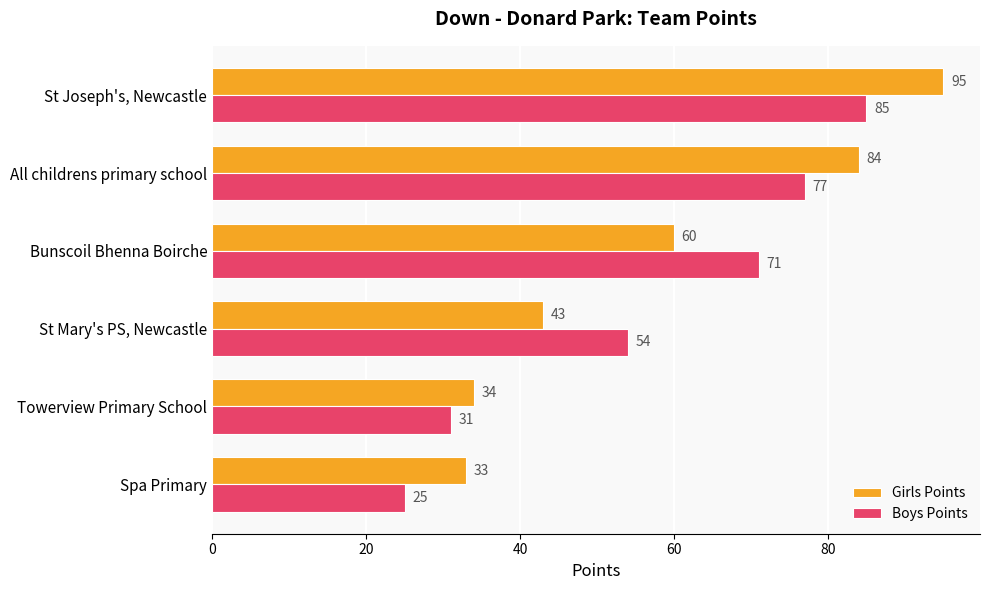

Where is Boys Points nearest to the value 55?

St Mary's PS, Newcastle